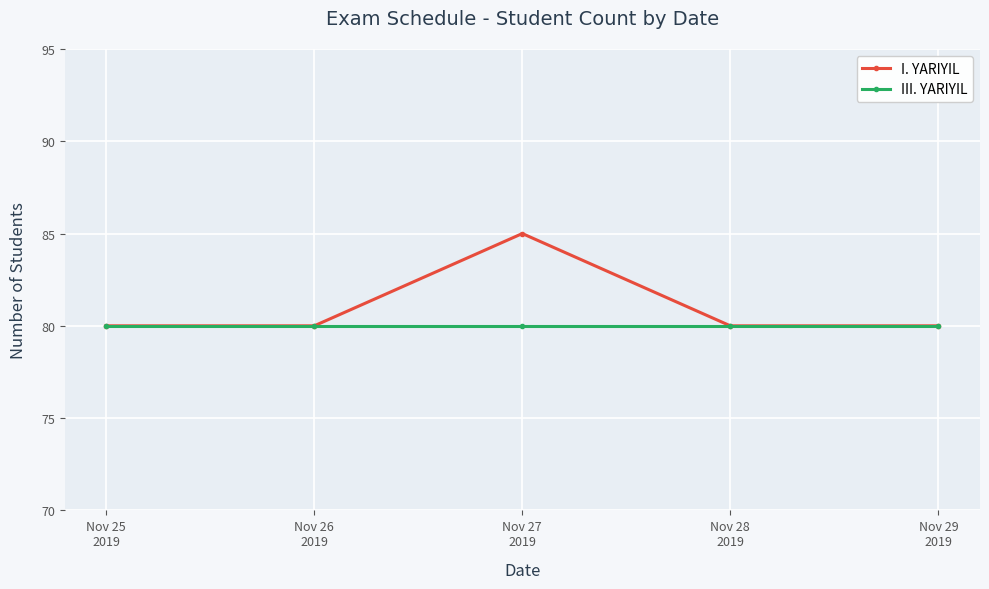

What position from the right is Nov 28
2019?

2